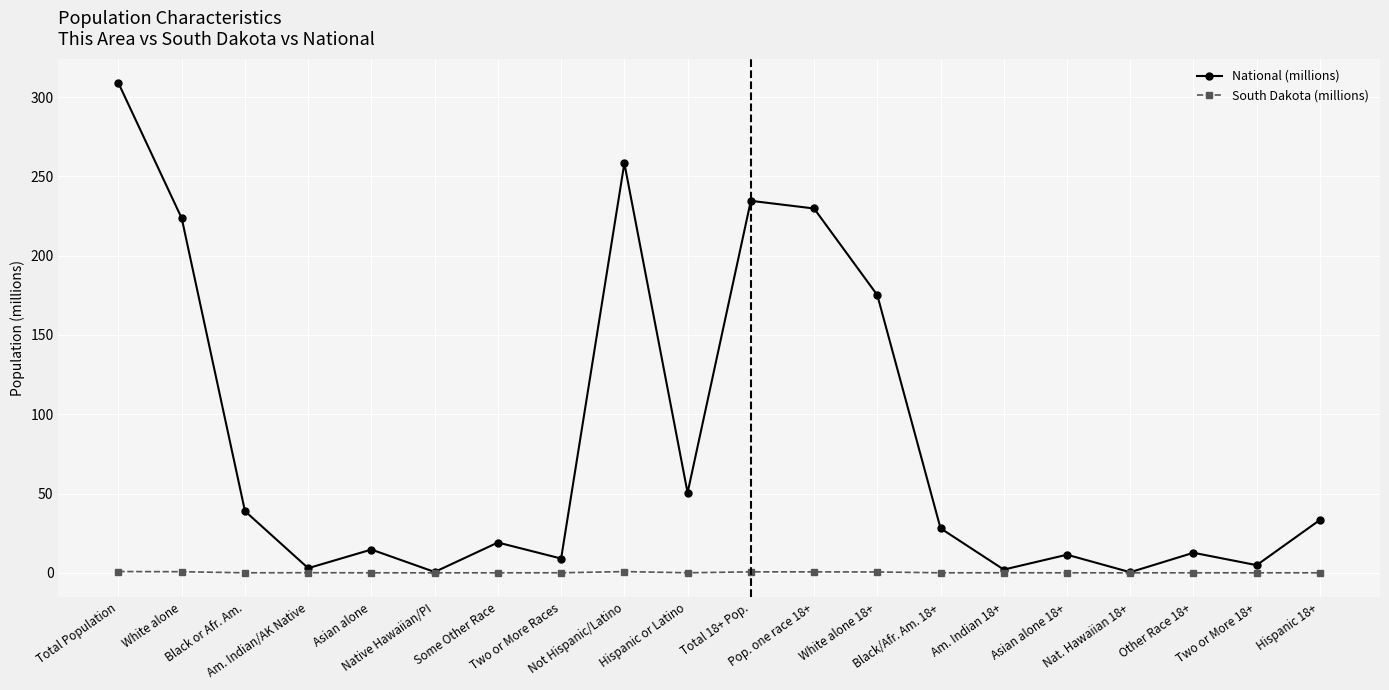

Rank the series at Am. Indian/AK Native from highest to lowest value.

National (millions), South Dakota (millions)